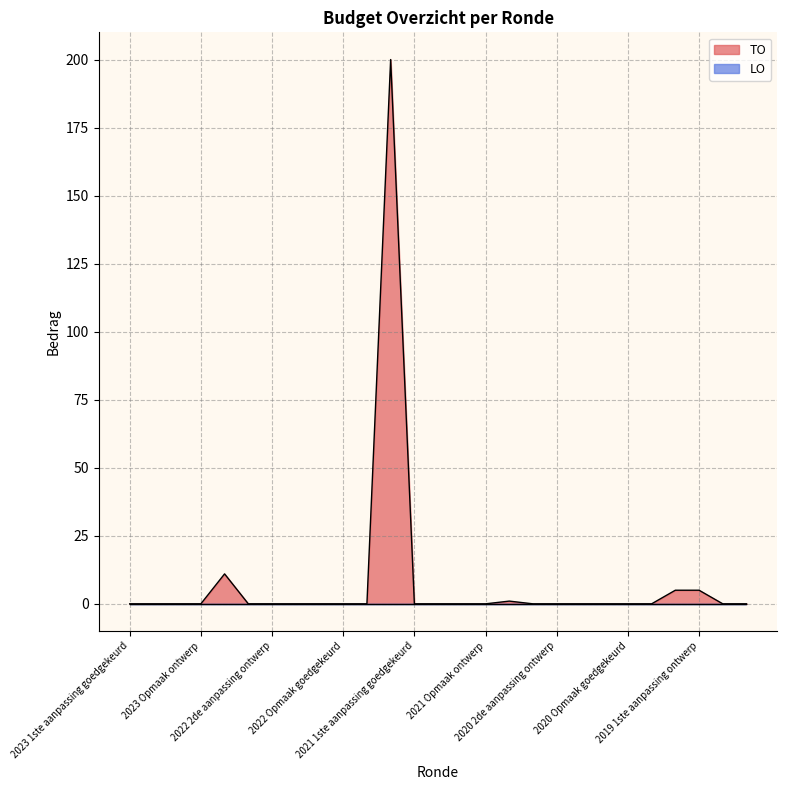

Reading right to left, what are all the values shown in this chart?

0	0	5	5	0	0	0	0	0	0	1	0	0	0	0	200	0	0	0	0	0	0	11	0	0	0	0